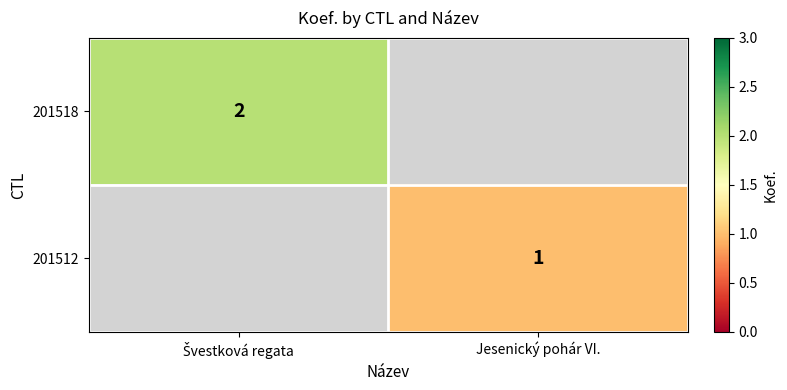

What is the highest value of the 201518 series?

2.0